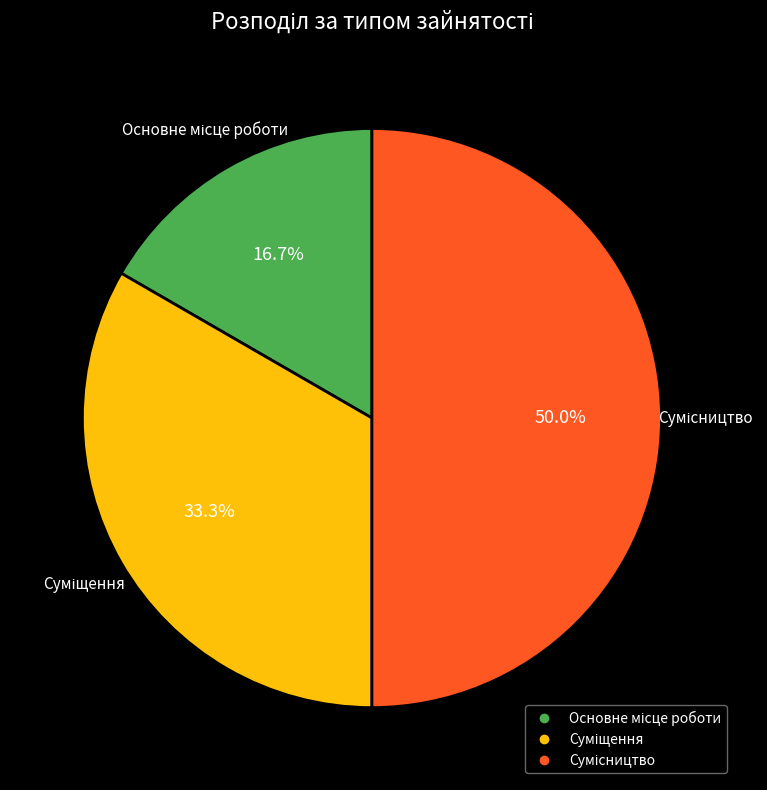

What percentage is the Основне місце роботи slice, to the nearest percent?

17%